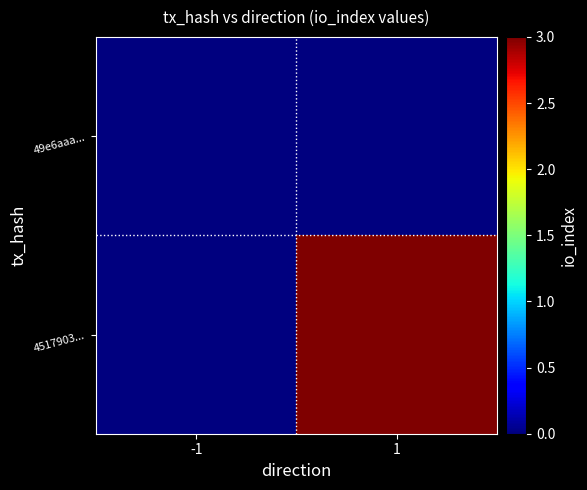

Which series changed the most between -1 and 1?

4517903...